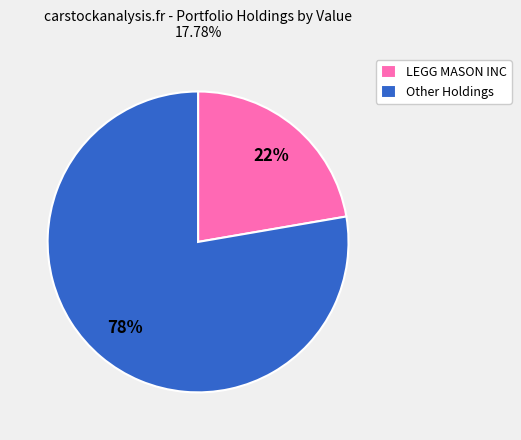

Between LEGG MASON INC and Other Holdings, which is larger?

Other Holdings